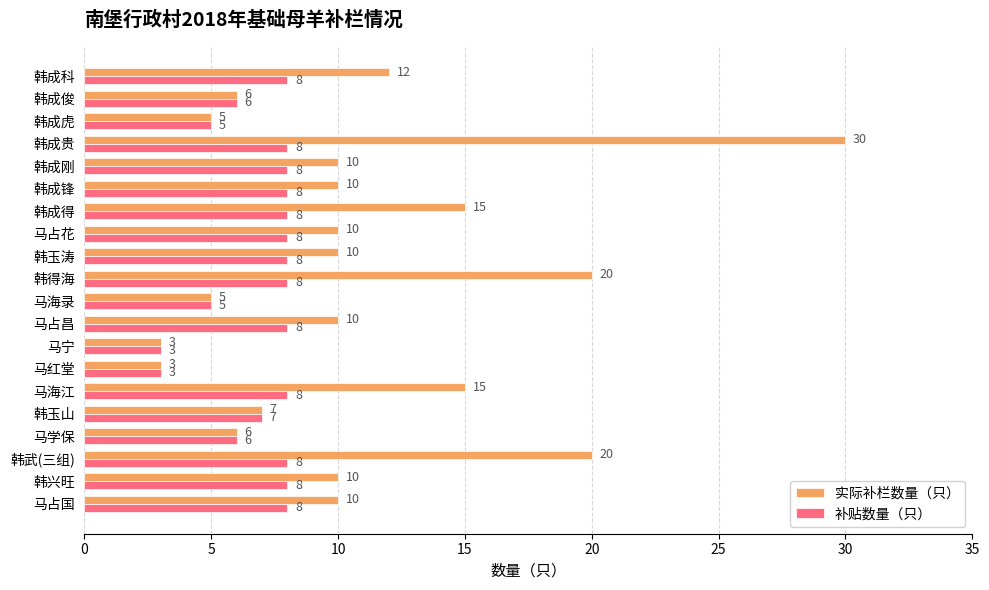

List the series in order of their overall mean, lowest first.

补贴数量（只）, 实际补栏数量（只）